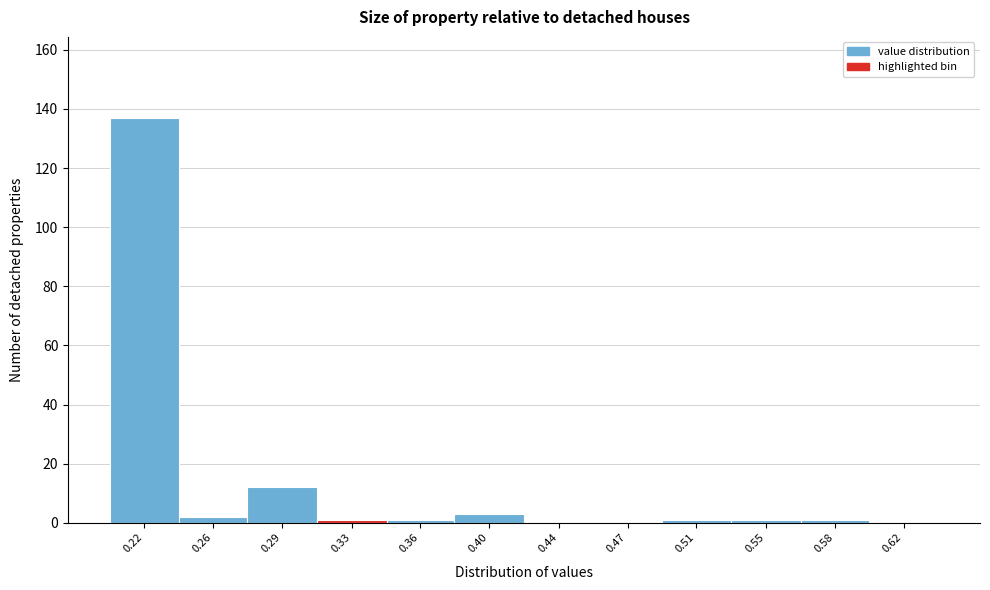

Reading right to left, list all the values displayed in this chart.

0.62=0	0.58=1	0.55=1	0.51=1	0.47=0	0.44=0	0.40=3	0.36=1	0.33=1	0.29=12	0.26=2	0.22=137